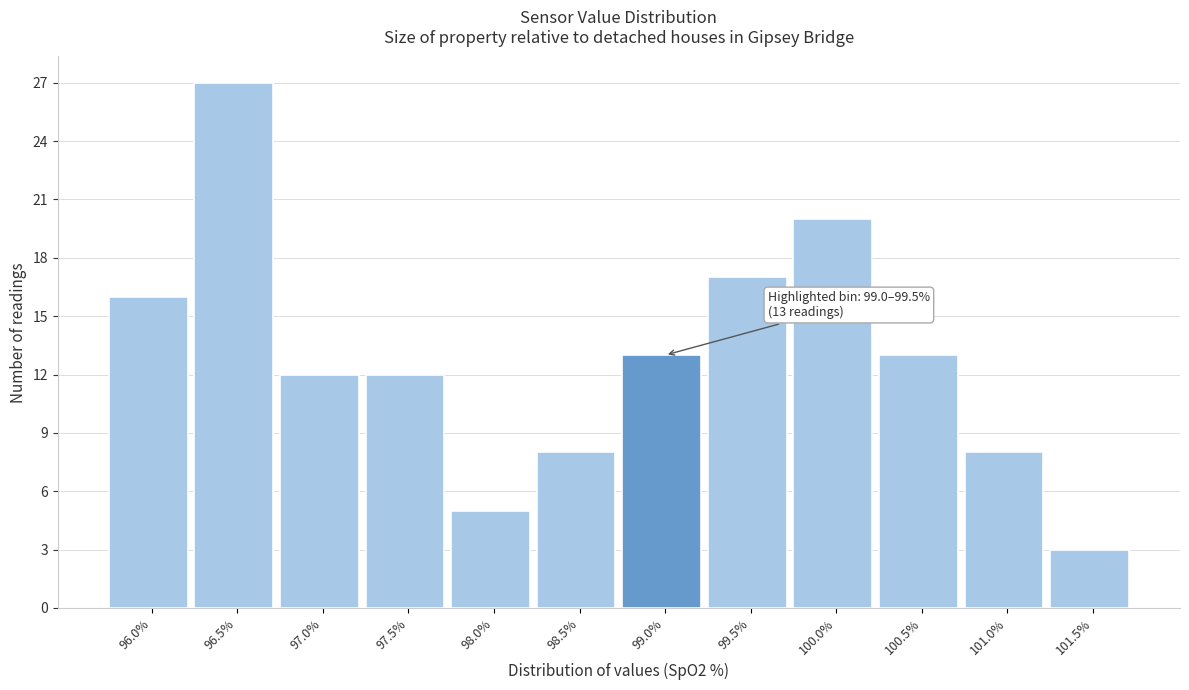

Reading left to right, list all the values displayed in this chart.

96.0%=16	96.5%=27	97.0%=12	97.5%=12	98.0%=5	98.5%=8	99.0%=13	99.5%=17	100.0%=20	100.5%=13	101.0%=8	101.5%=3